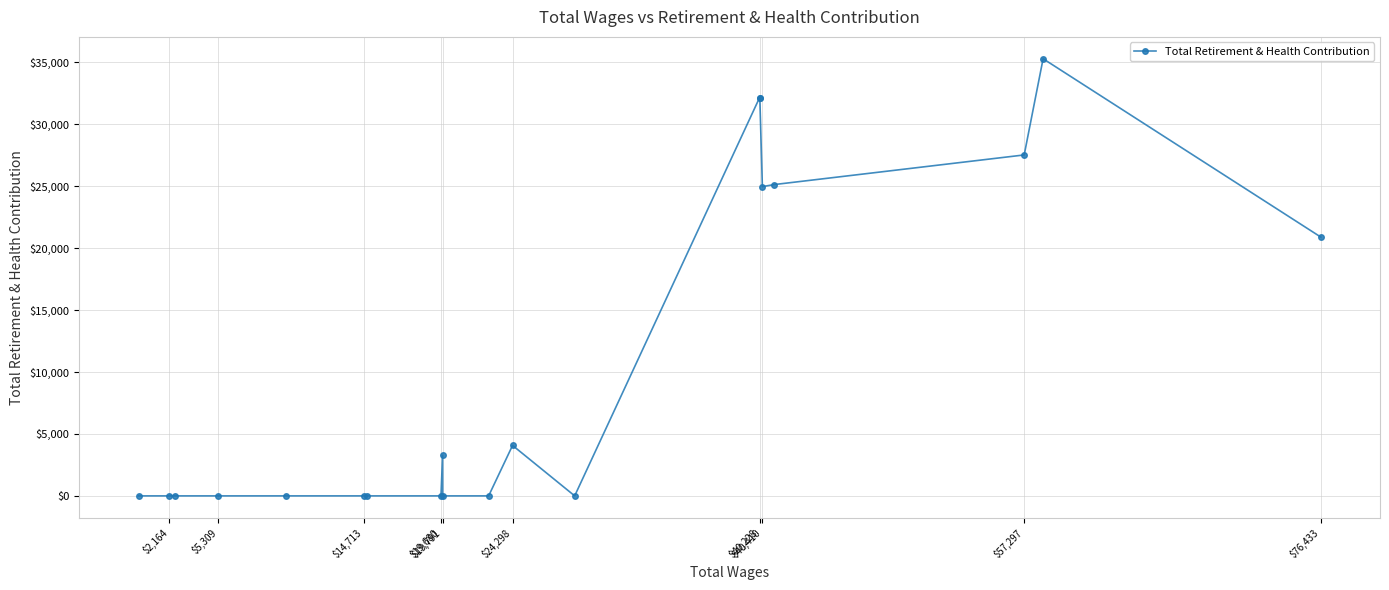

What is the difference between the second highest and second lowest values?

32148